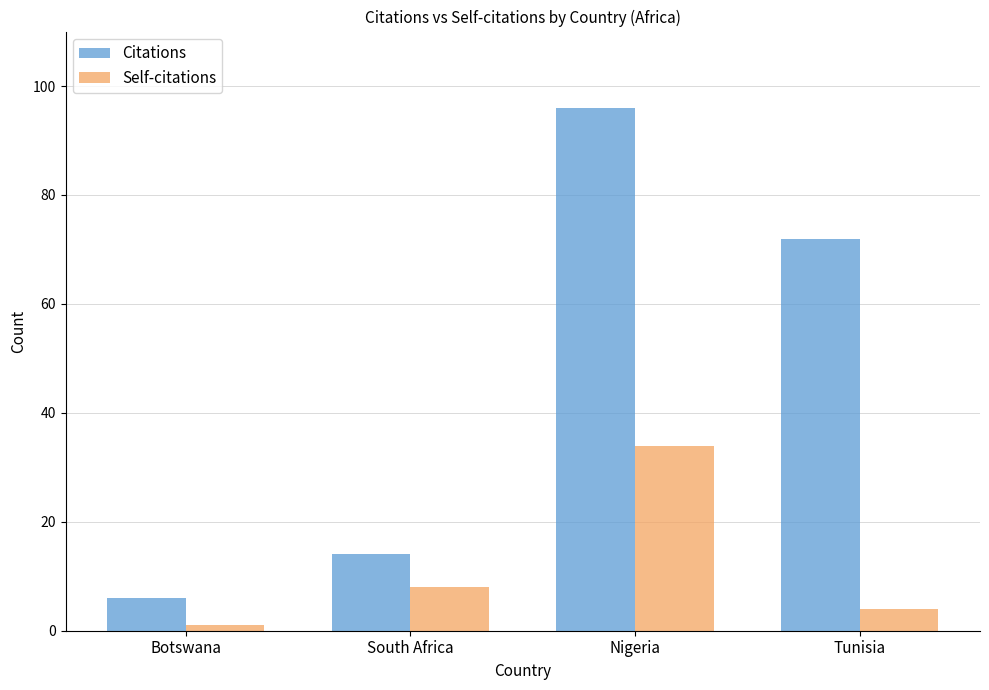

Reading left to right, list all the values displayed in this chart.

Citations: 6	14	96	72
Self-citations: 1	8	34	4